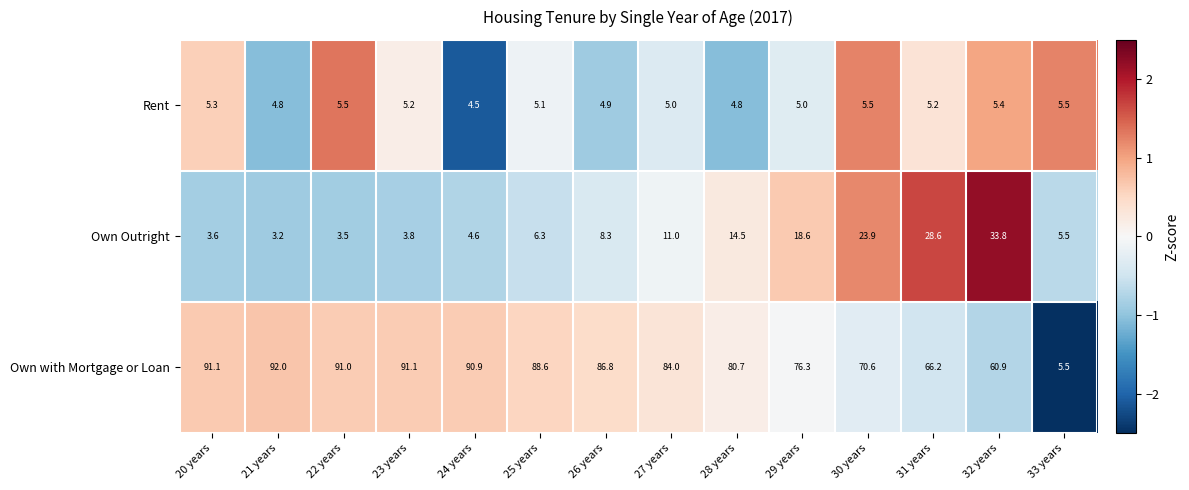

What is the spread (max minus min) of values at 22 years?

87.5